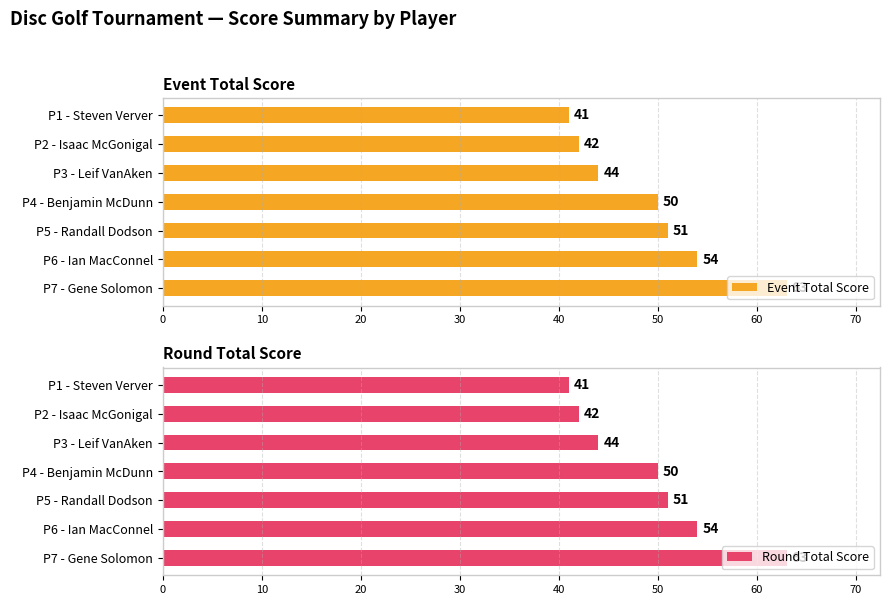

Which series has the largest range (max minus min)?

Event Total Score